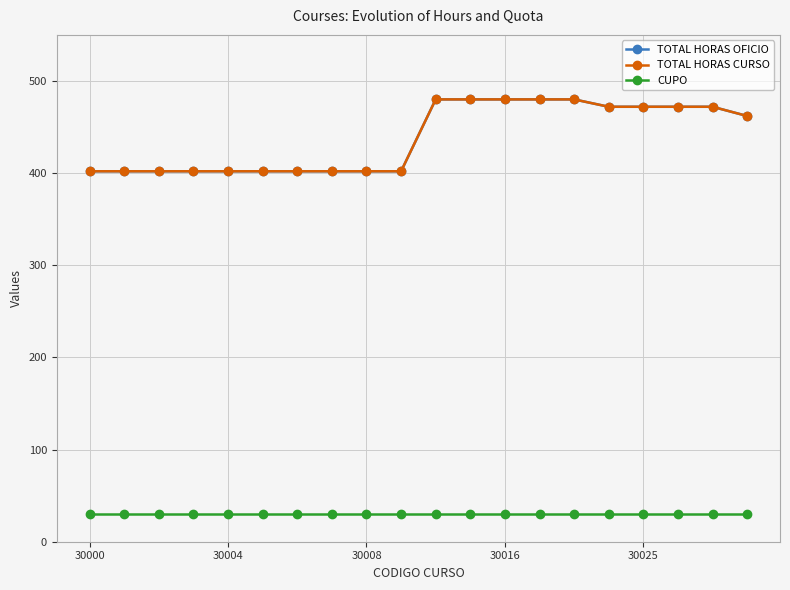

Does the chart display data point markers on the line(s)?

Yes